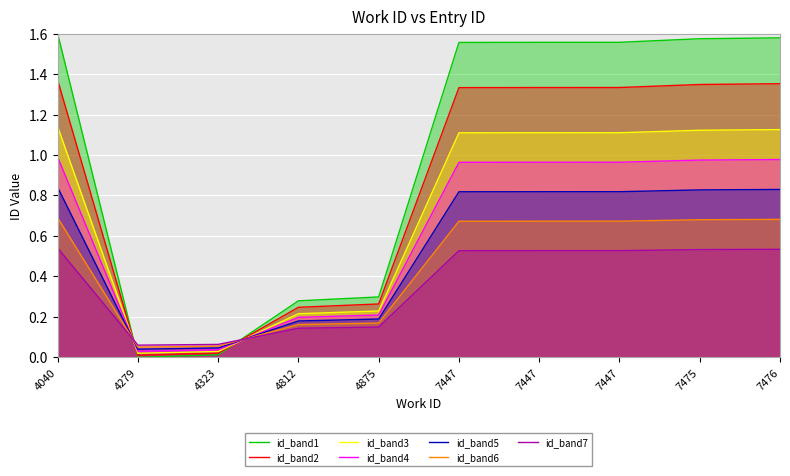

What is the average value?

1.0